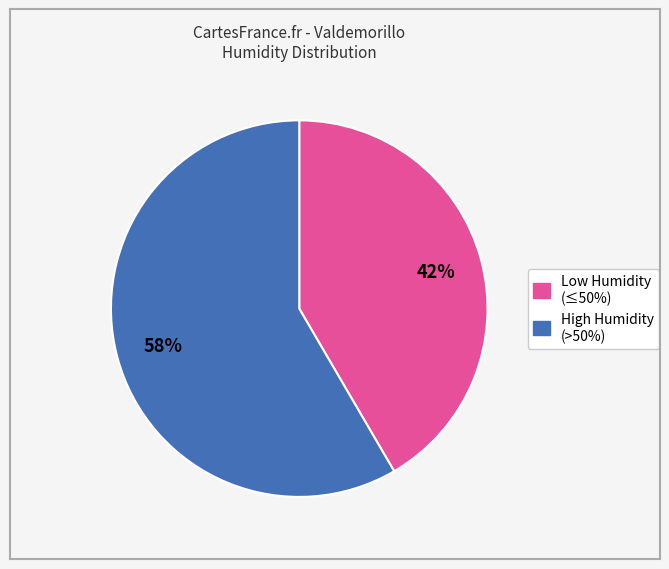

To the nearest percent, what is the average slice percentage?

50%